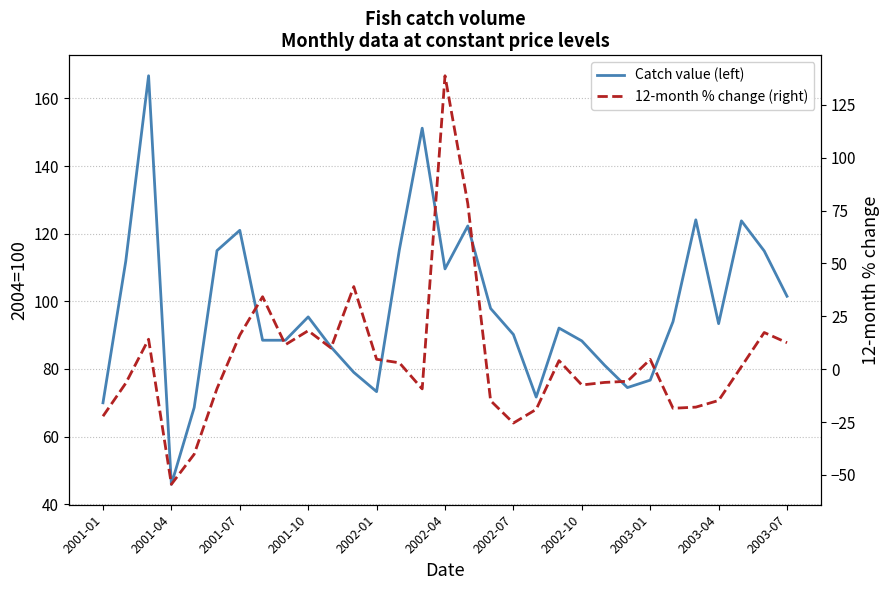

What is the sum of the 12-month % change (right) values at 2001-01 and 25?

-40.7